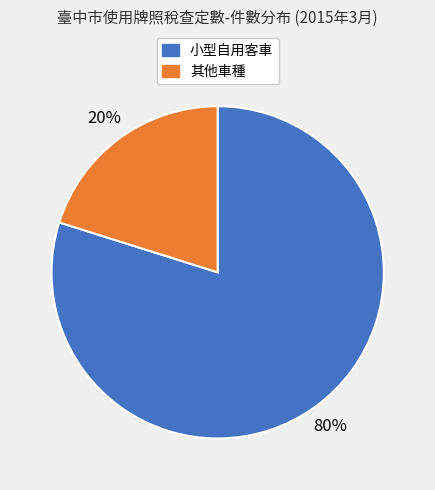

Is there any slice that represents more than half of the pie?

Yes